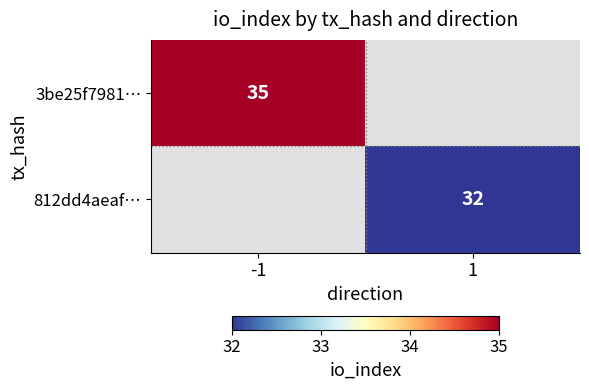

The value of 3be25f7981… at -1 is 23. True or false?

False